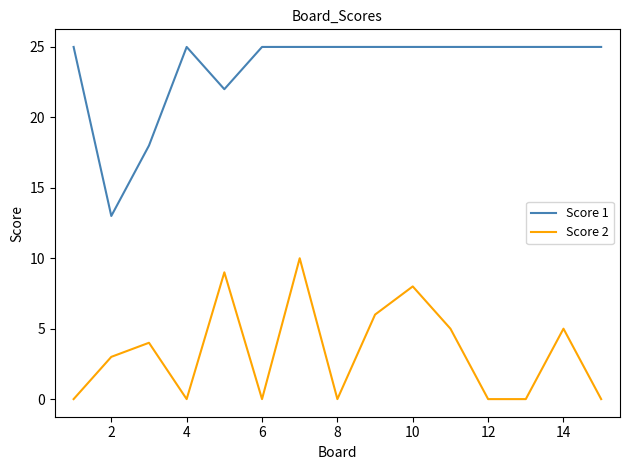

Which series has the largest range (max minus min)?

Score 1